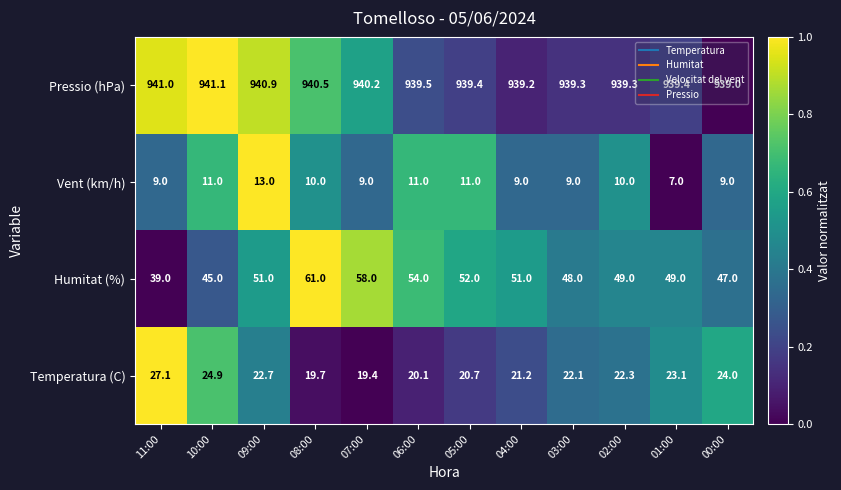

Which series changed the most between 02:00 and 01:00?

Vent (km/h)